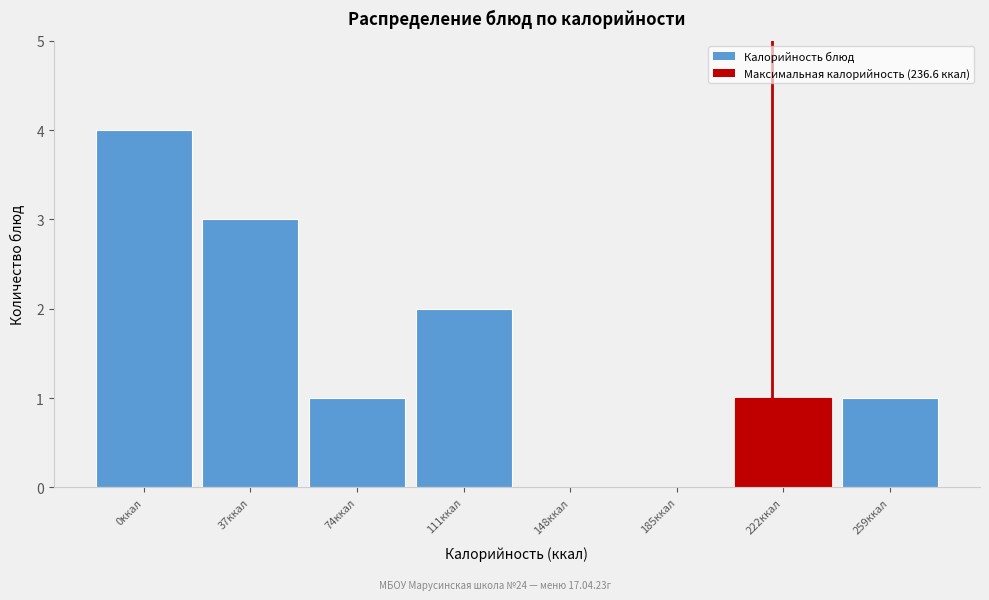

Reading left to right, what are all the values shown in this chart?

0ккал=4	37ккал=3	74ккал=1	111ккал=2	148ккал=0	185ккал=0	222ккал=1	259ккал=1